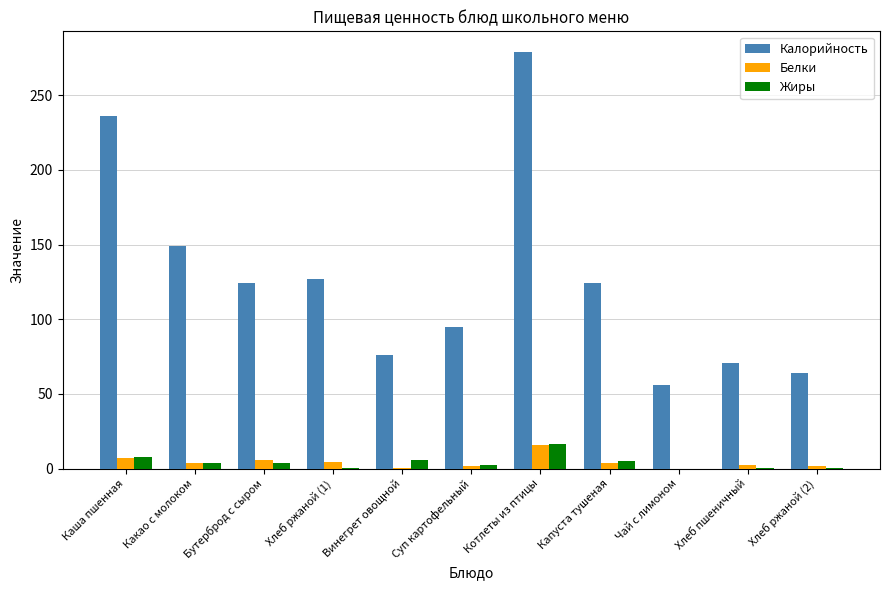

Are the bars grouped side by side (vs. stacked)?

Yes